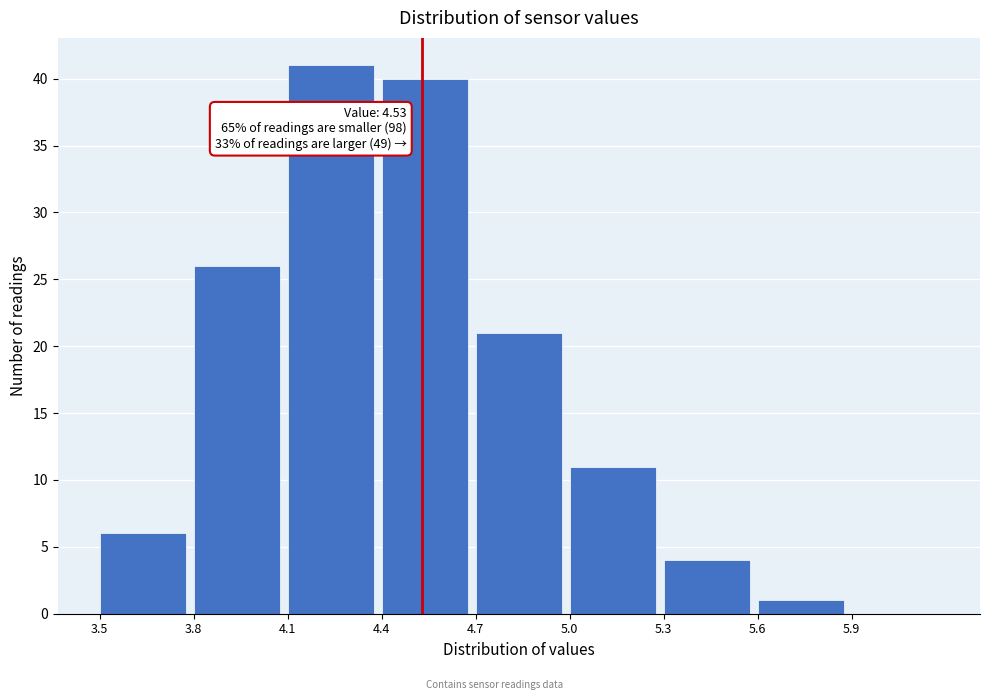

Which range on the x-axis has the tallest bar?

4.1 to 4.4